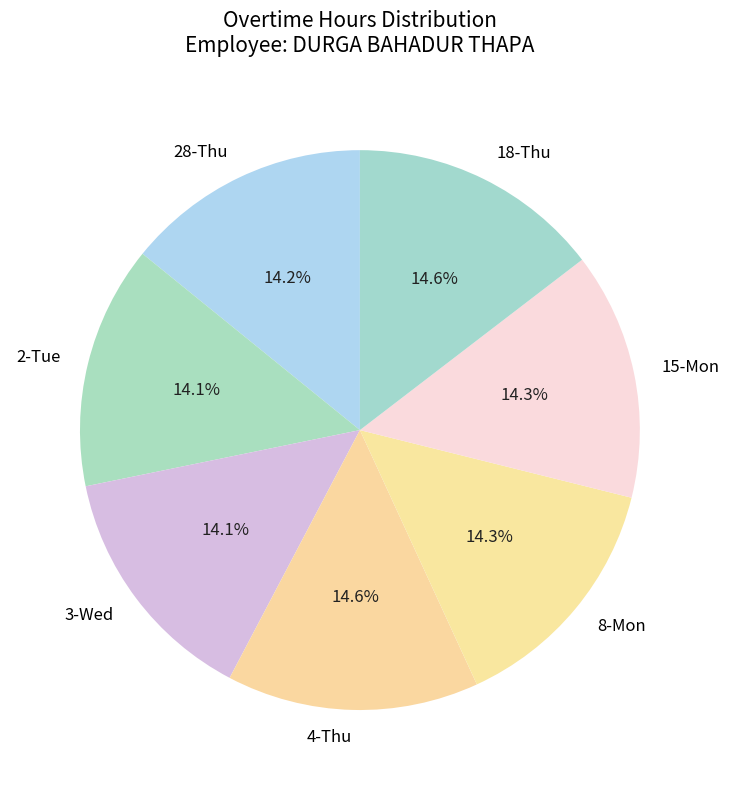

How many slices are in this pie chart?

7